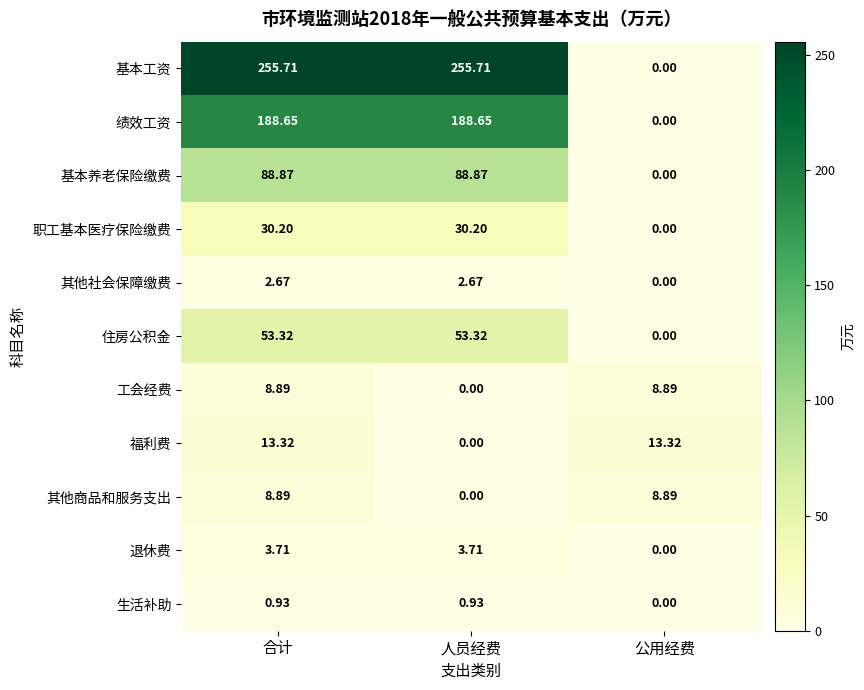

What is the difference between the highest and lowest values at 公用经费?

13.3